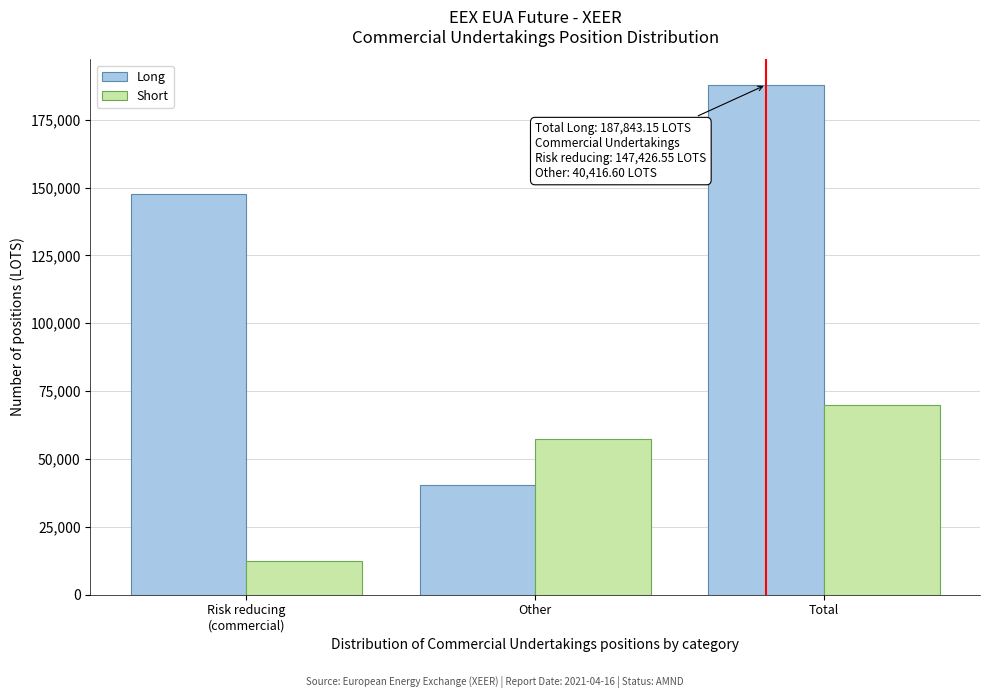

Is it true that Short equals 30978.6 at Other?

False